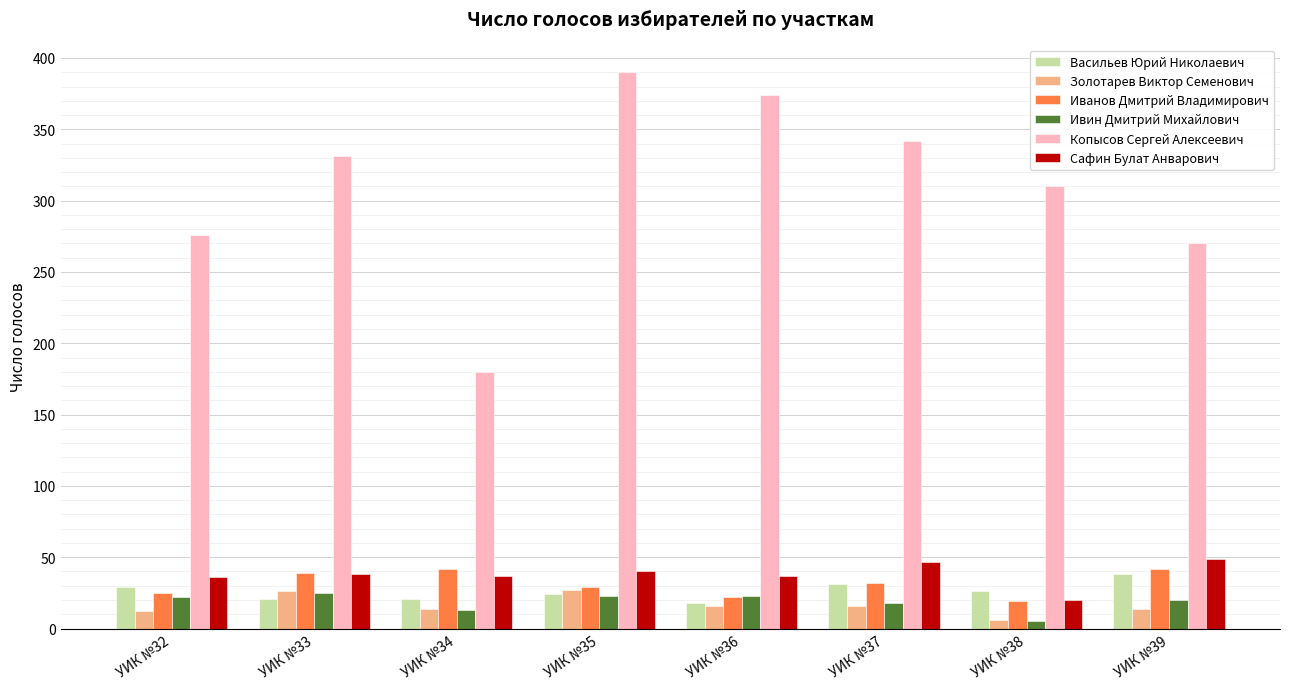

Count the number of categories in the chart.

8